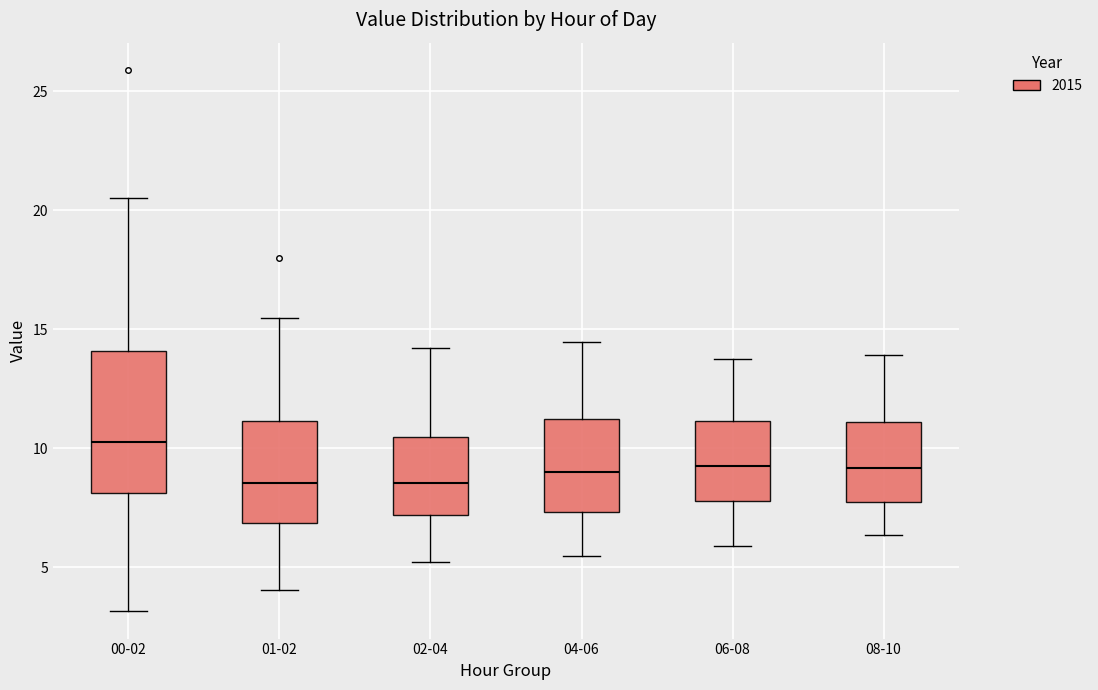

Reading left to right, read every box against the y-axis: the position of its median line, the range the box covers, and the ends of its whiskers. The values are not printed on the chart, so give them approximately, as read against the axis.

00-02: median 10.0, box 8.0 to 14.0, whiskers 3.0 to 20.5
01-02: median 8.5, box 7.0 to 11.0, whiskers 4.0 to 15.5
02-04: median 8.5, box 7.0 to 10.5, whiskers 5.0 to 14.0
04-06: median 9.0, box 7.5 to 11.0, whiskers 5.5 to 14.5
06-08: median 9.0, box 8.0 to 11.0, whiskers 6.0 to 14.0
08-10: median 9.0, box 7.5 to 11.0, whiskers 6.5 to 14.0